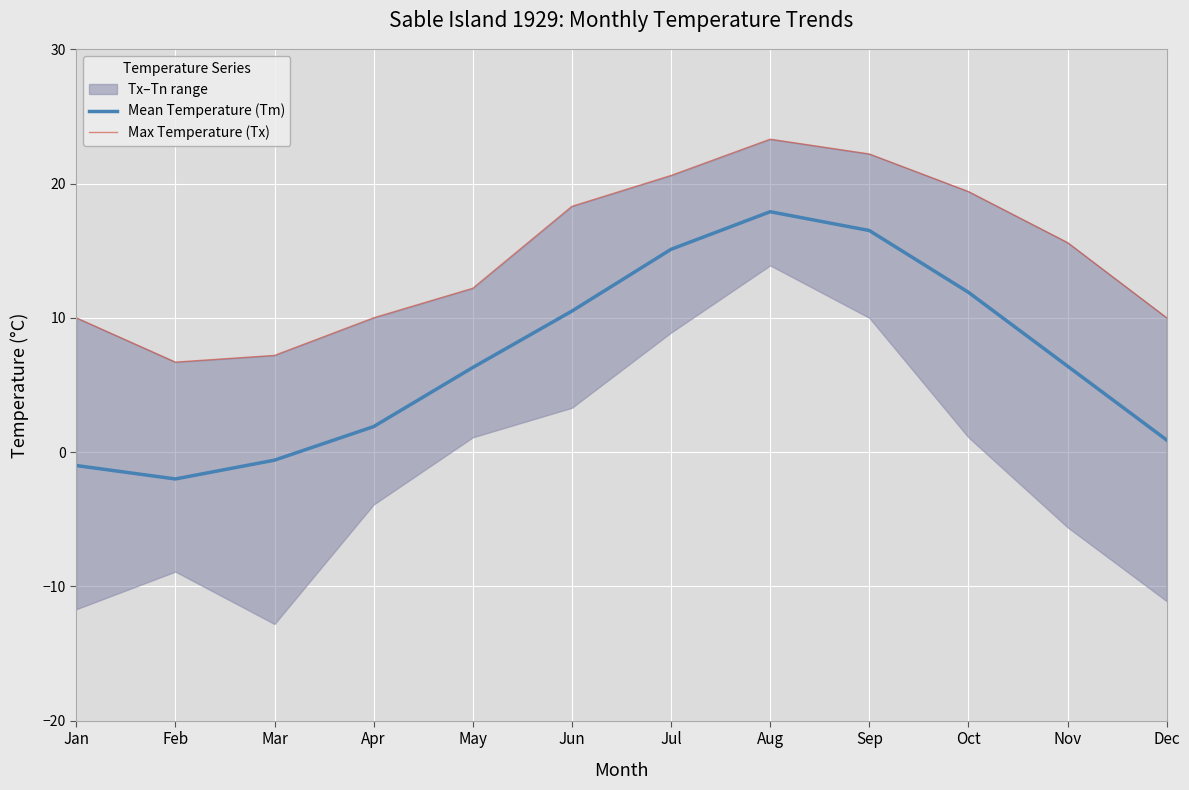

At Oct, list the series in order from largest to smallest.

Max Temperature (Tx), Mean Temperature (Tm)